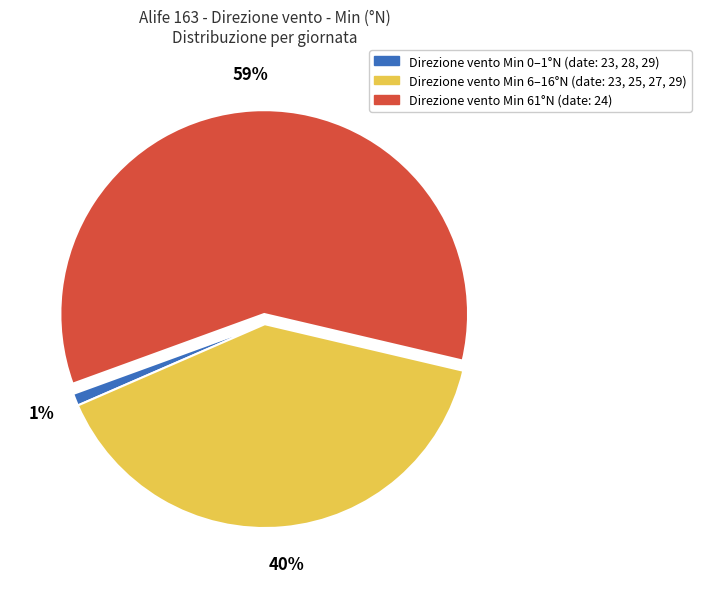

To the nearest percent, what is the difference between the largest and smallest slice percentages?

58%